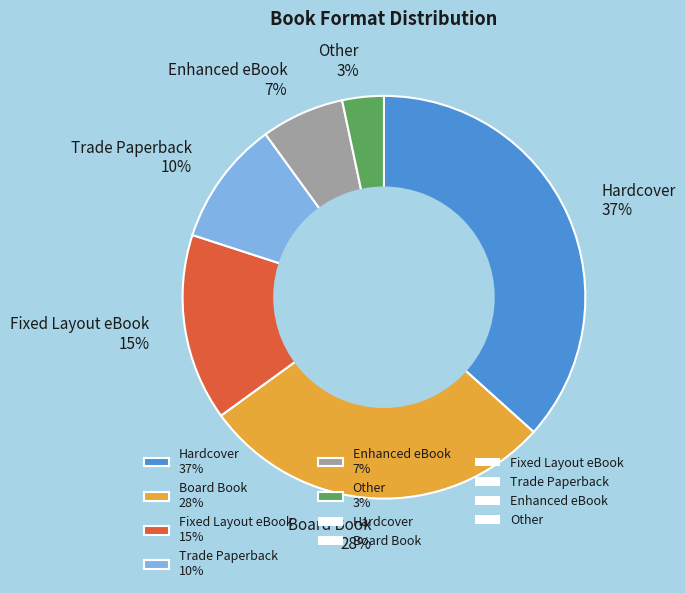

Does any single category account for the majority?

No